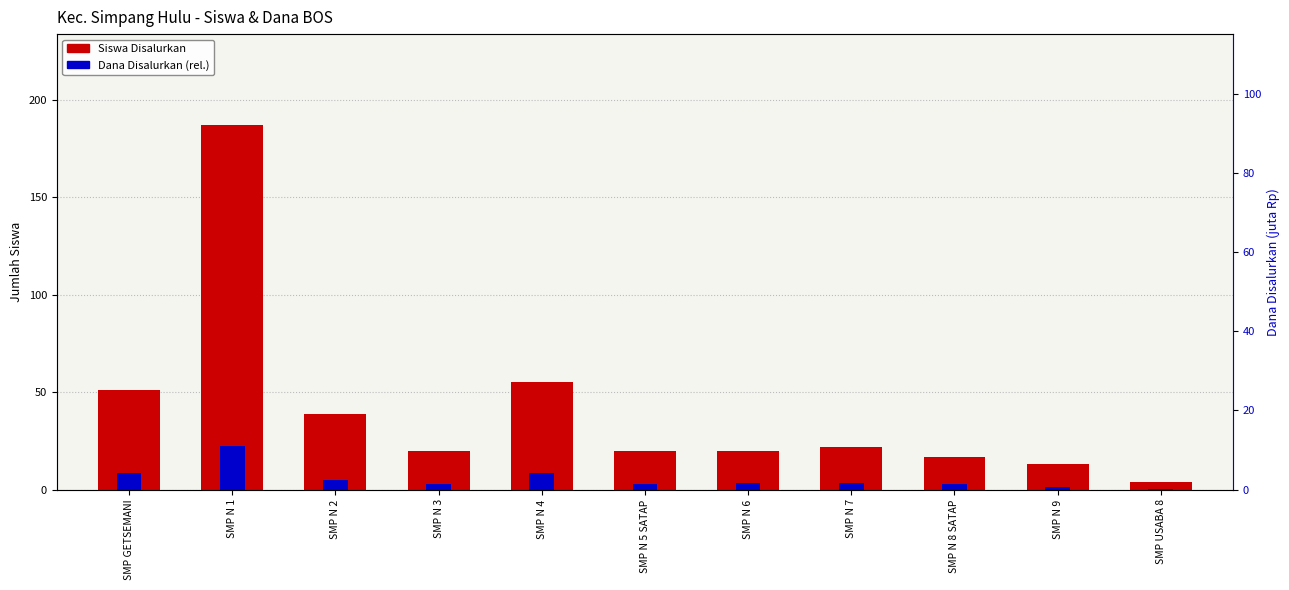

How many series are shown in this chart?

2